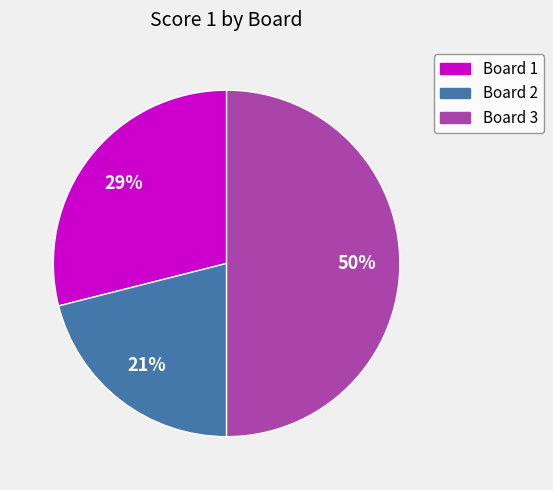

To the nearest percent, what is the average slice percentage?

33%